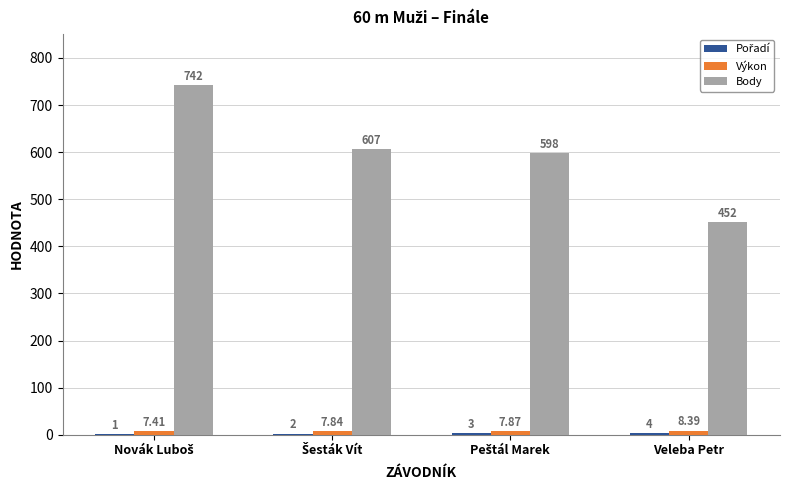

Which series has the largest total across all categories?

Body